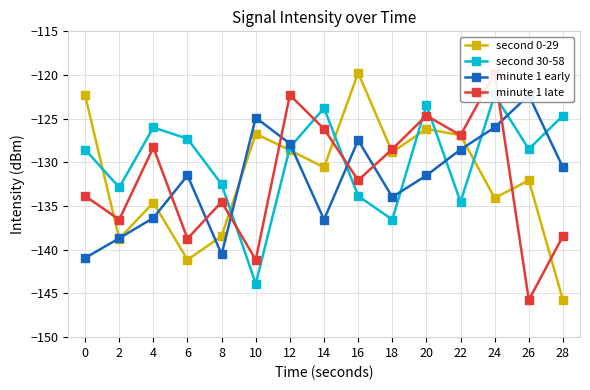

Is it true that minute 1 early equals -67.2 at 26?

False